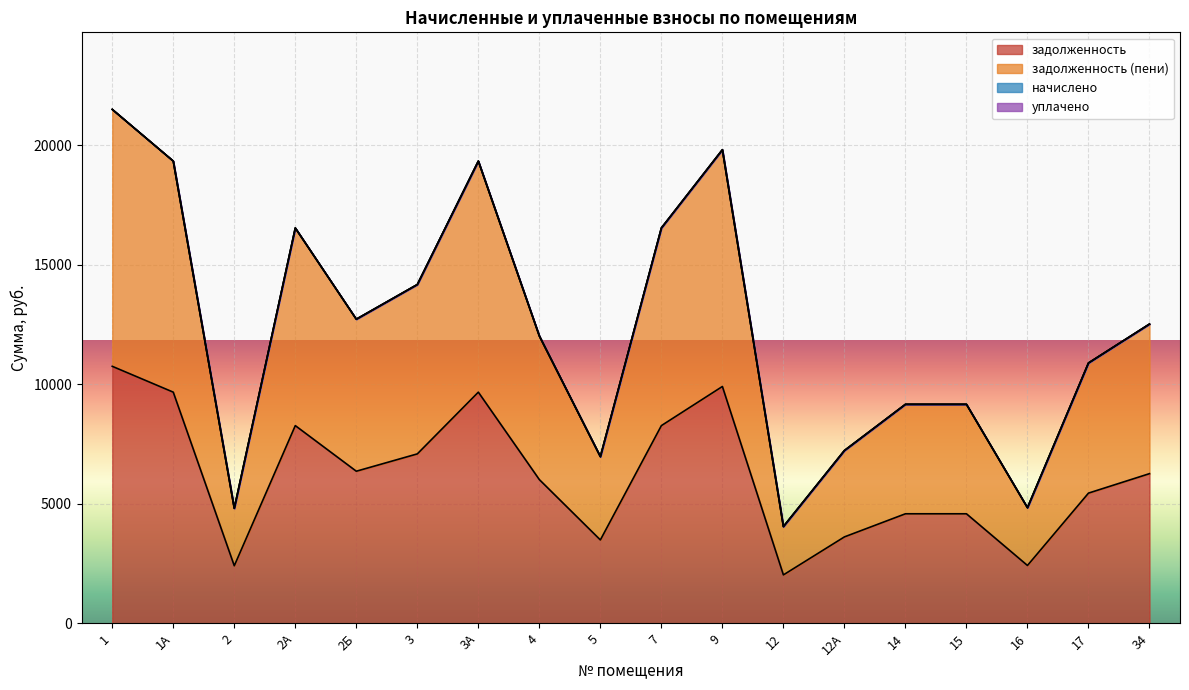

Does the chart display data point markers on the line(s)?

No